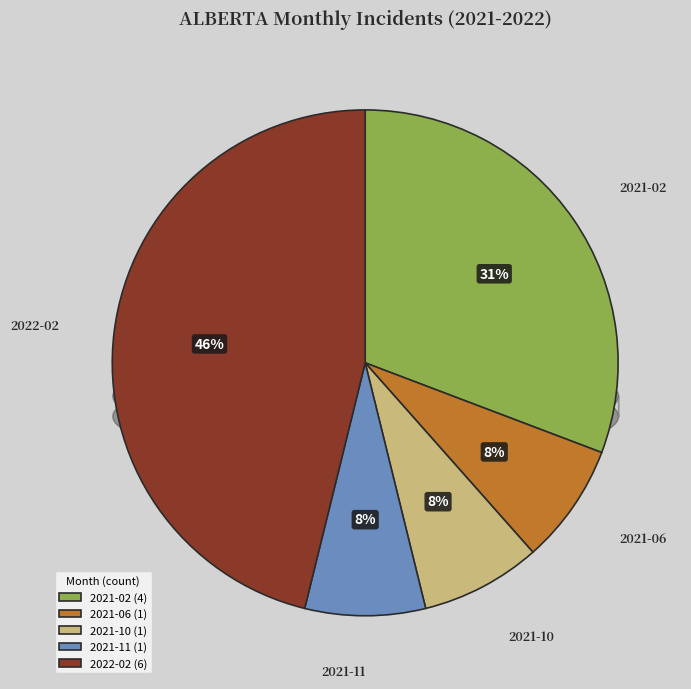

Is the sum of 2021-10 and 2021-02 greater than half?

No